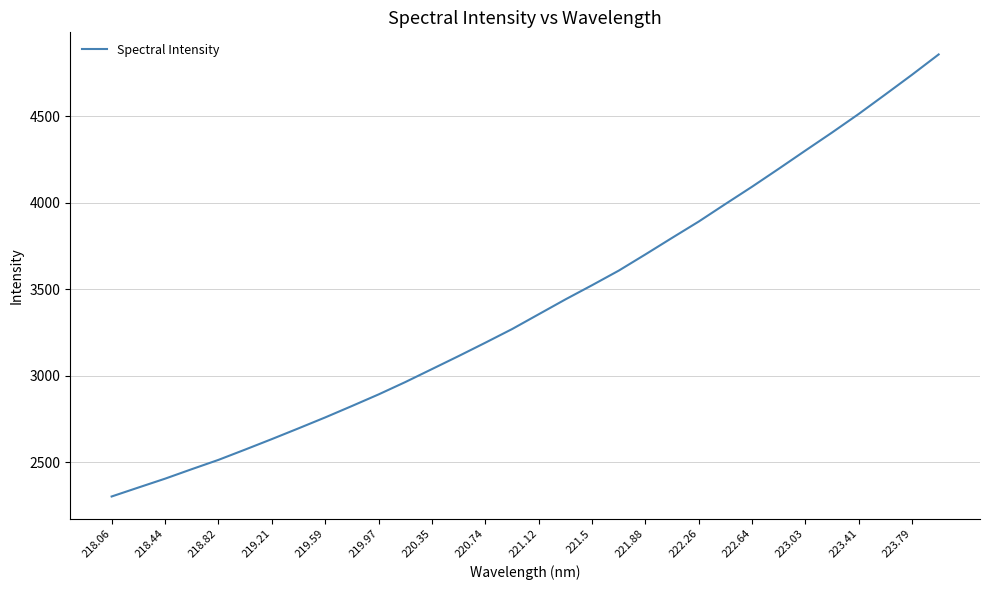

What is the greatest value displayed?

4855.9